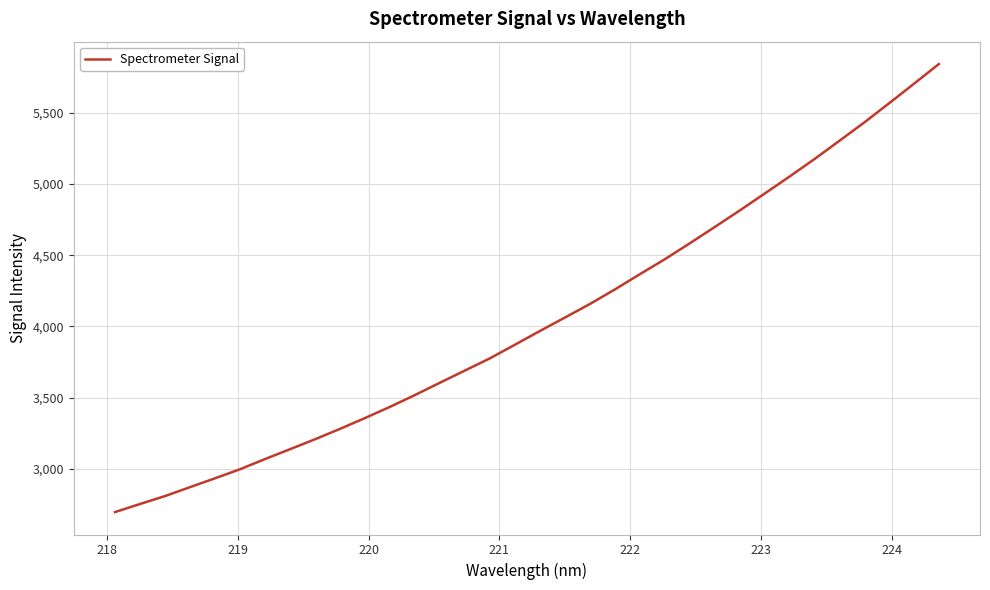

What is the greatest value displayed?

5841.8